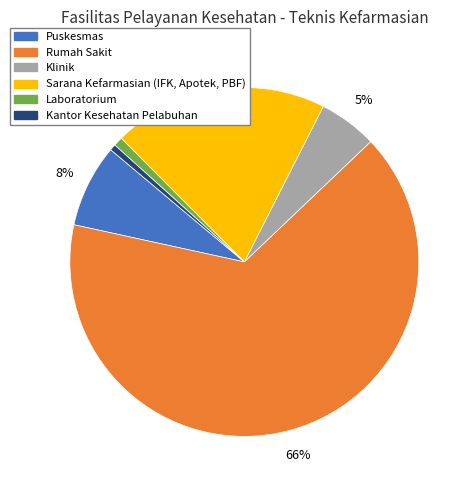

Does any single category account for the majority?

Yes